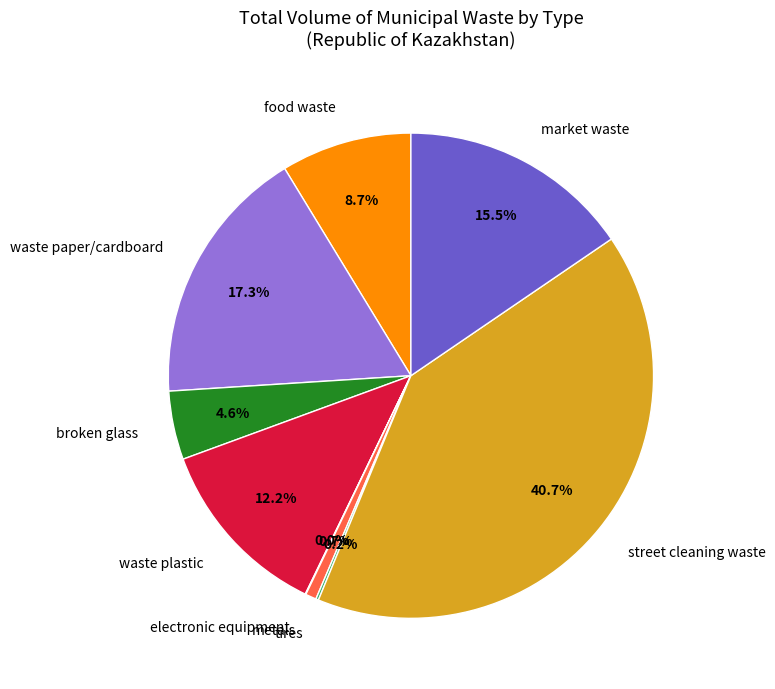

What percentage is the street cleaning waste slice, to the nearest percent?

41%